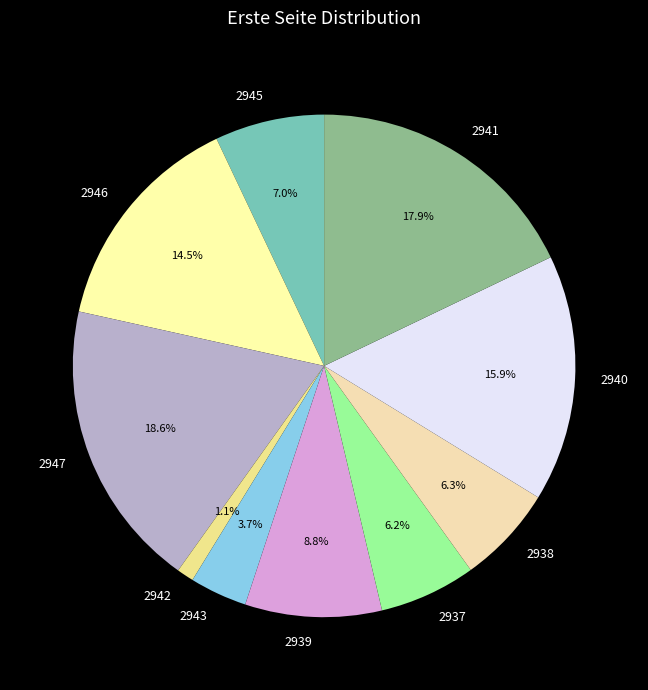

How many segments does this pie chart have?

10